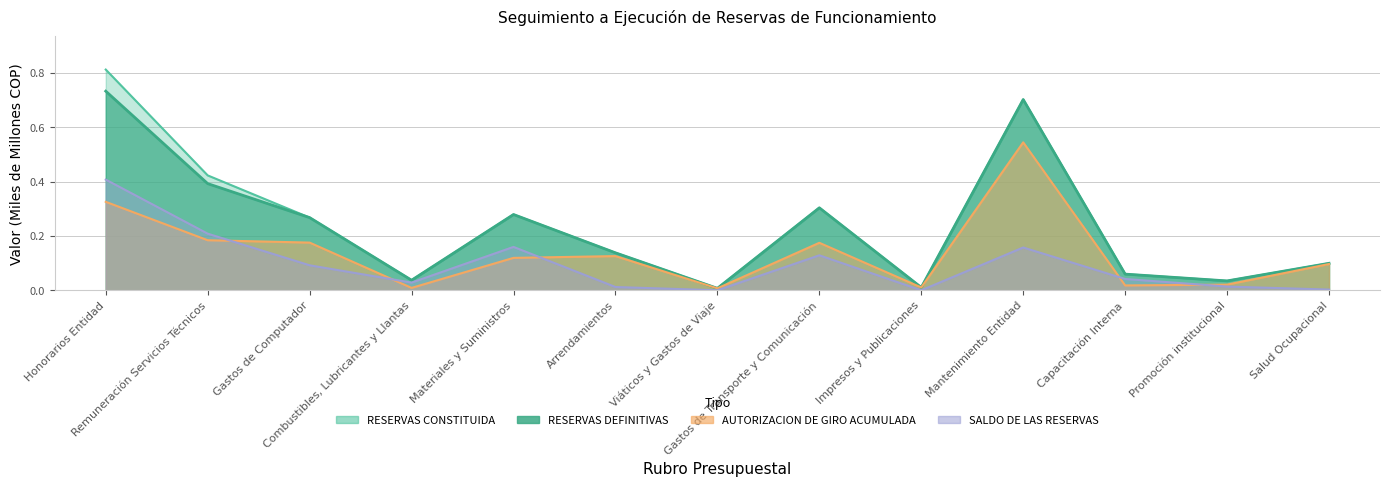

Reading left to right, extract all data points from this chart.

RESERVAS CONSTITUIDA: Honorarios Entidad=0.8	Remuneración Servicios Técnicos=0.4	Gastos de Computador=0.3	Combustibles, Lubricantes y Llantas=0.0	Materiales y Suministros=0.3	Arrendamientos=0.1	Viáticos y Gastos de Viaje=0.0	Gastos de Transporte y Comunicación=0.3	Impresos y Publicaciones=0.0	Mantenimiento Entidad=0.7	Capacitación Interna=0.1	Promoción institucional=0.0	Salud Ocupacional=0.1
RESERVAS DEFINITIVAS: Honorarios Entidad=0.7	Remuneración Servicios Técnicos=0.4	Gastos de Computador=0.3	Combustibles, Lubricantes y Llantas=0.0	Materiales y Suministros=0.3	Arrendamientos=0.1	Viáticos y Gastos de Viaje=0.0	Gastos de Transporte y Comunicación=0.3	Impresos y Publicaciones=0.0	Mantenimiento Entidad=0.7	Capacitación Interna=0.1	Promoción institucional=0.0	Salud Ocupacional=0.1
AUTORIZACION DE GIRO ACUMULADA: Honorarios Entidad=0.3	Remuneración Servicios Técnicos=0.2	Gastos de Computador=0.2	Combustibles, Lubricantes y Llantas=0.0	Materiales y Suministros=0.1	Arrendamientos=0.1	Viáticos y Gastos de Viaje=0.0	Gastos de Transporte y Comunicación=0.2	Impresos y Publicaciones=0.0	Mantenimiento Entidad=0.5	Capacitación Interna=0.0	Promoción institucional=0.0	Salud Ocupacional=0.1
SALDO DE LAS RESERVAS: Honorarios Entidad=0.4	Remuneración Servicios Técnicos=0.2	Gastos de Computador=0.1	Combustibles, Lubricantes y Llantas=0.0	Materiales y Suministros=0.2	Arrendamientos=0.0	Viáticos y Gastos de Viaje=0.0	Gastos de Transporte y Comunicación=0.1	Impresos y Publicaciones=0.0	Mantenimiento Entidad=0.2	Capacitación Interna=0.0	Promoción institucional=0.0	Salud Ocupacional=0.0